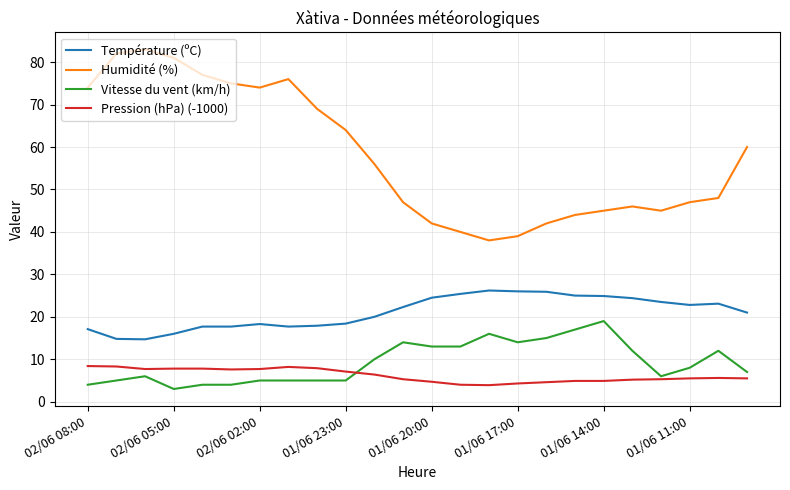

What are all the series names shown in the legend?

Température (ºC), Humidité (%), Vitesse du vent (km/h), Pression (hPa) (-1000)